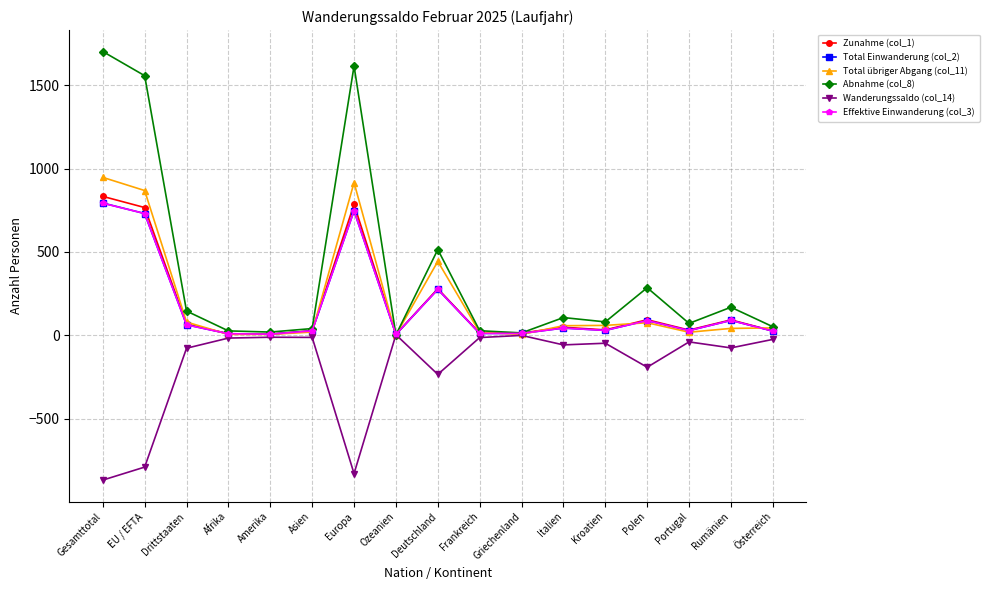

What is the label of the 8th point from the right?

Frankreich